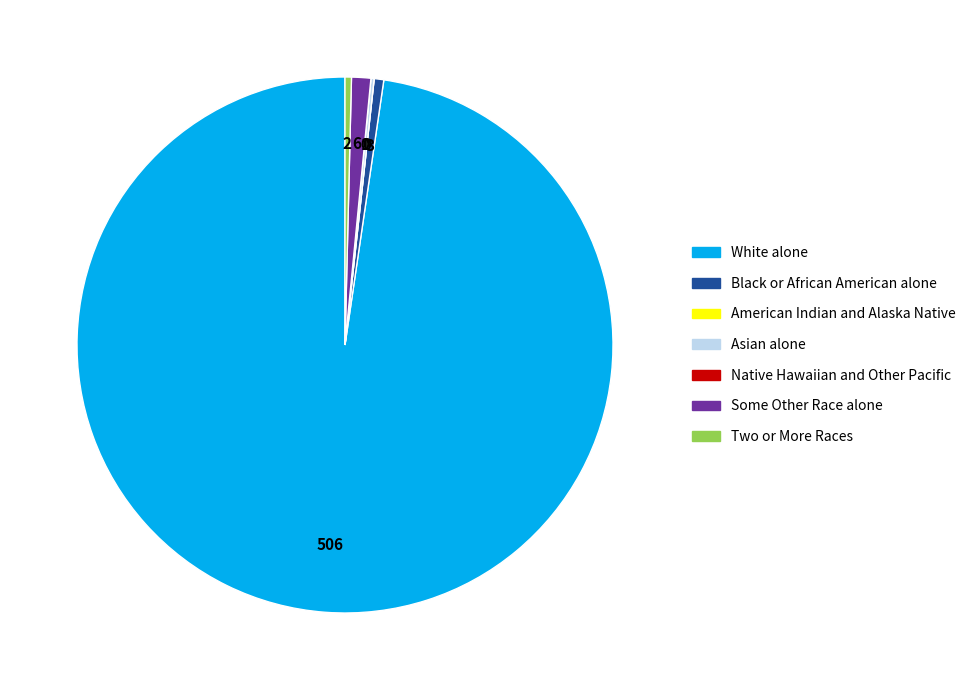

Approximately how many times larger is the value at Some Other Race alone compared to Two or More Races?

3.0